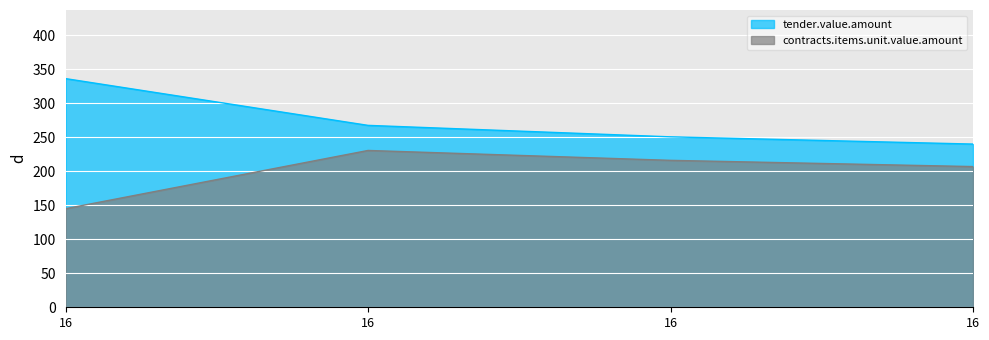

At how many categories does at least one series exceed 284?

1